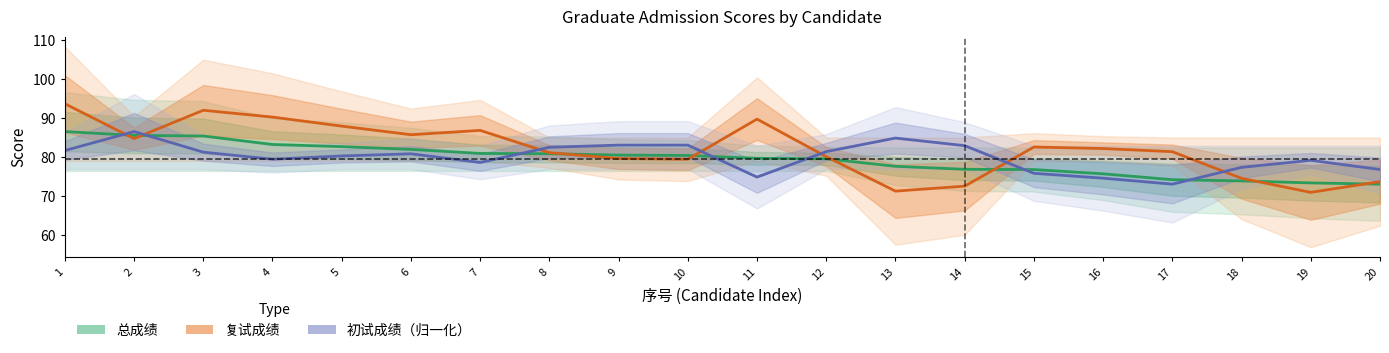

Which category has the highest value across all series?

1